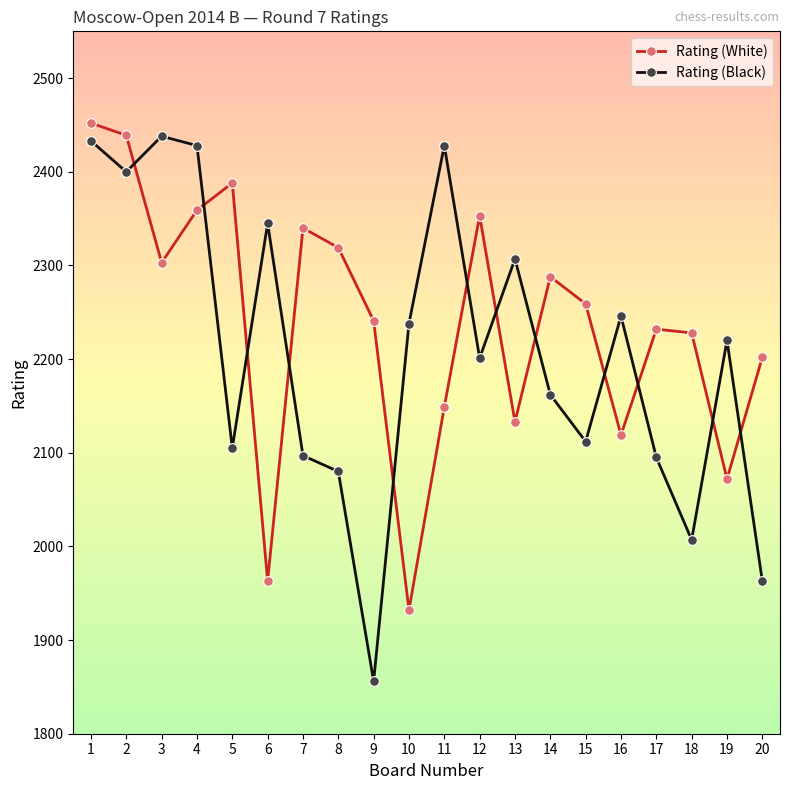

What is the difference between the maximum and minimum values in the Rating (White) series?

520